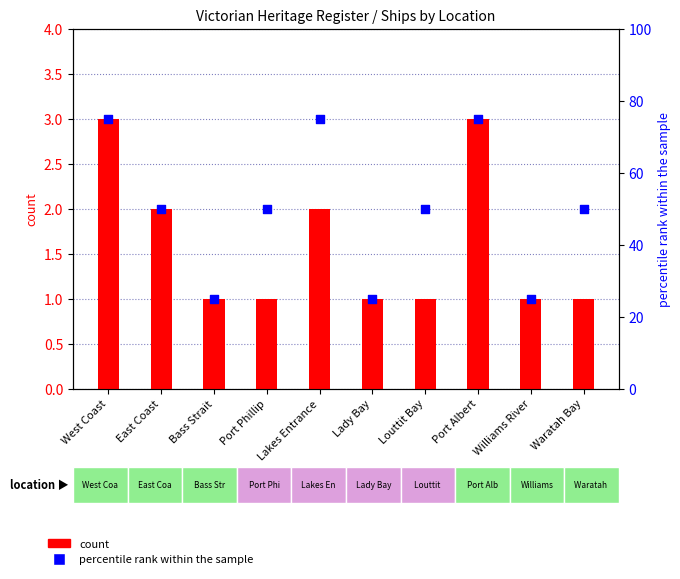

Which series contains the highest Y value?

percentile rank within the sample